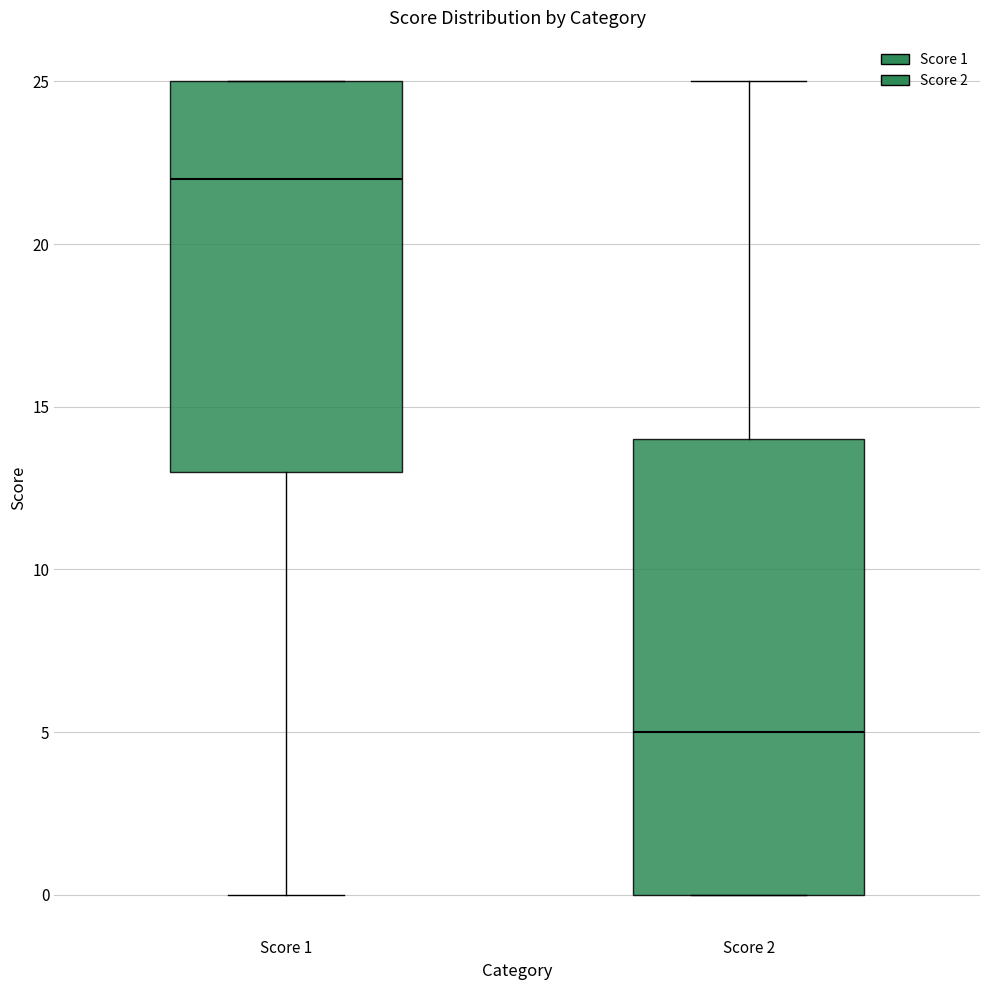

Reading left to right, transcribe this box plot: for each box, give where its median line is, the range the box spans, and where its two whiskers end, as read against the y-axis. The values are not printed on the chart, so give them approximately, as read against the axis.

Score 1: median 22, box 13 to 25, whiskers 0 to 25
Score 2: median 5, box 0 to 14, whiskers 0 to 25